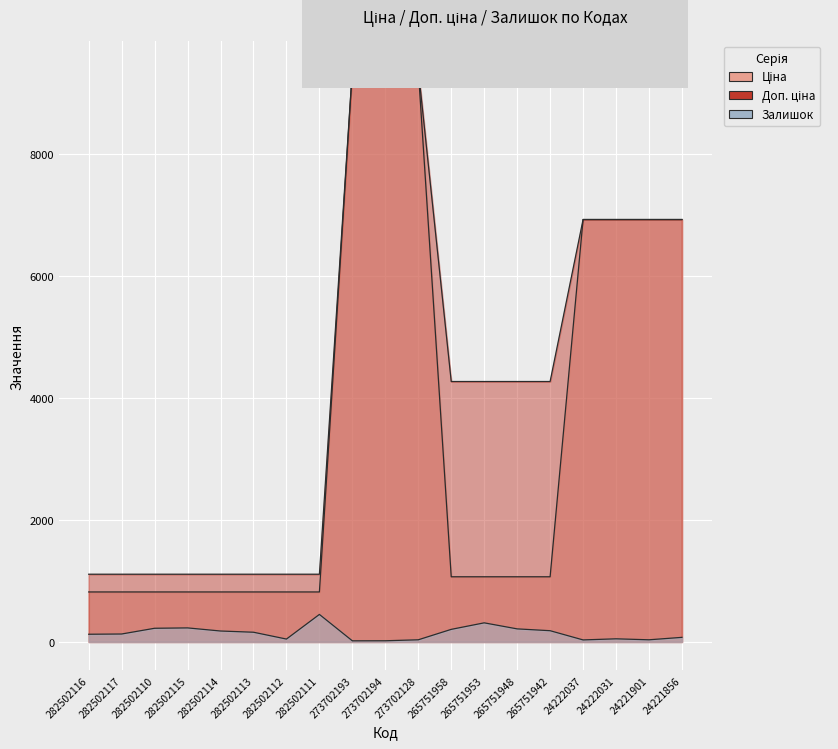

Reading left to right, transcribe all the data shown in this chart.

Ціна: 282502116=818.5	282502117=818.5	282502110=818.5	282502115=818.5	282502114=818.5	282502113=818.5	282502112=818.5	282502111=818.5	273702193=9384.0	273702194=9384.0	273702128=9384.0	265751958=1067.3	265751953=1067.3	265751948=1067.3	265751942=1067.3	24222037=6925.7	24222031=6925.7	24221901=6925.7	24221856=6925.7
Доп. ціна: 282502116=1109.2	282502117=1109.2	282502110=1109.2	282502115=1109.2	282502114=1109.2	282502113=1109.2	282502112=1109.2	282502111=1109.2	273702193=9384.0	273702194=9384.0	273702128=9384.0	265751958=4269.4	265751953=4269.4	265751948=4269.4	265751942=4269.4	24222037=6925.7	24222031=6925.7	24221901=6925.7	24221856=6925.7
Залишок: 282502116=125.0	282502117=129.0	282502110=223.0	282502115=229.0	282502114=178.0	282502113=158.0	282502112=46.0	282502111=450.0	273702193=17.0	273702194=18.0	273702128=34.0	265751958=205.0	265751953=312.0	265751948=213.0	265751942=183.0	24222037=32.0	24222031=50.0	24221901=34.0	24221856=74.0